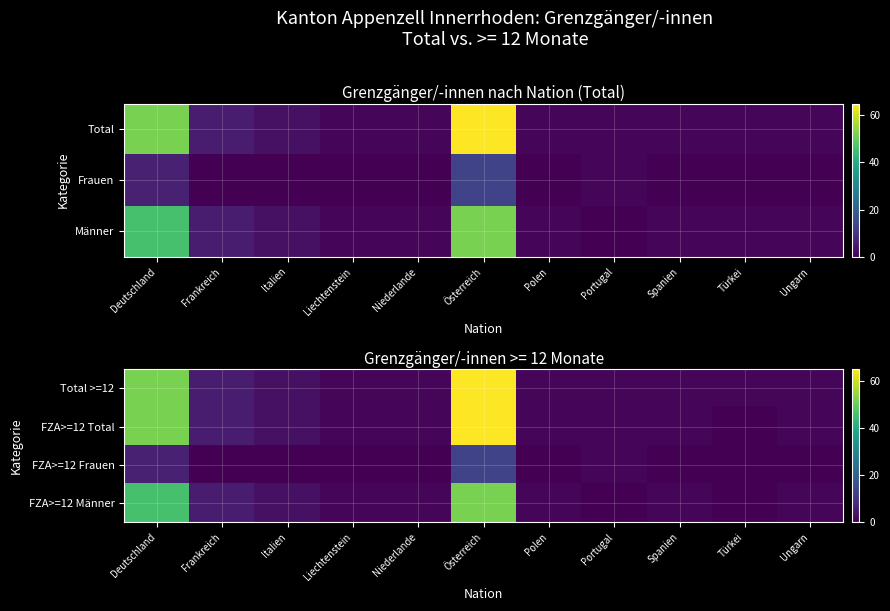

At which label is FZA>=12 Männer closest to 26?

Deutschland